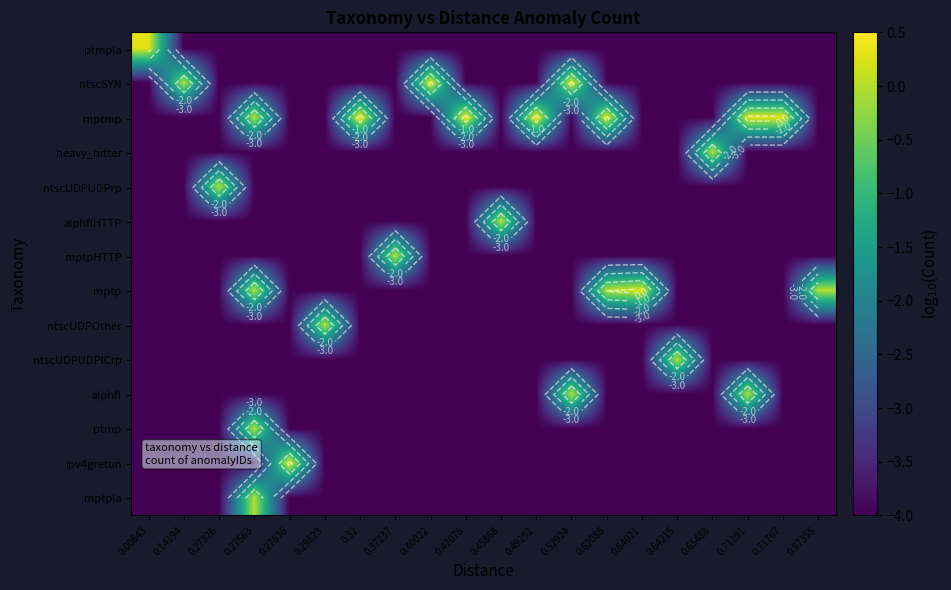

How many values in ntscUDPOther are below zero?

19